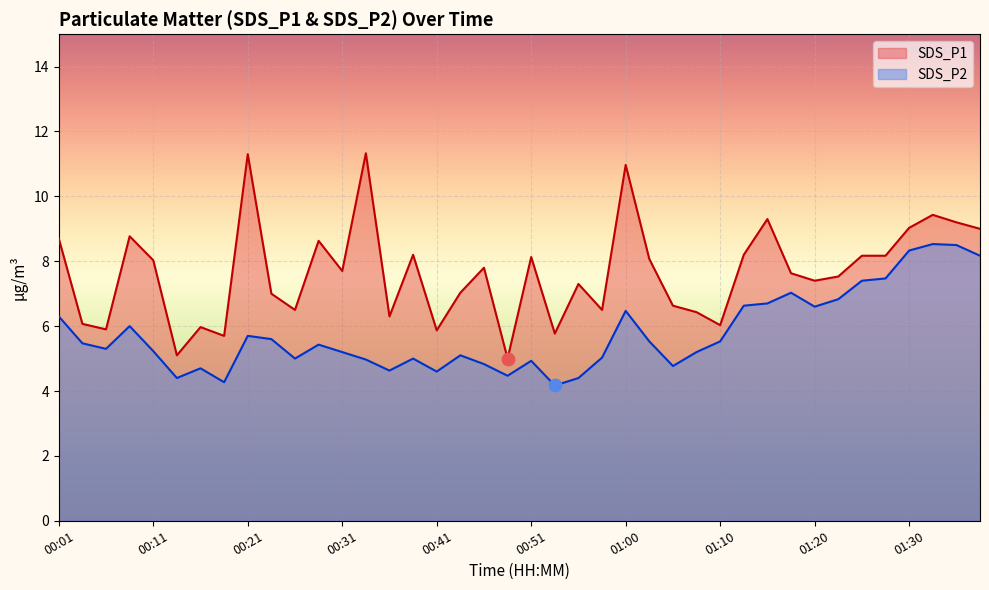

Which series contains the lowest Y value?

SDS_P2